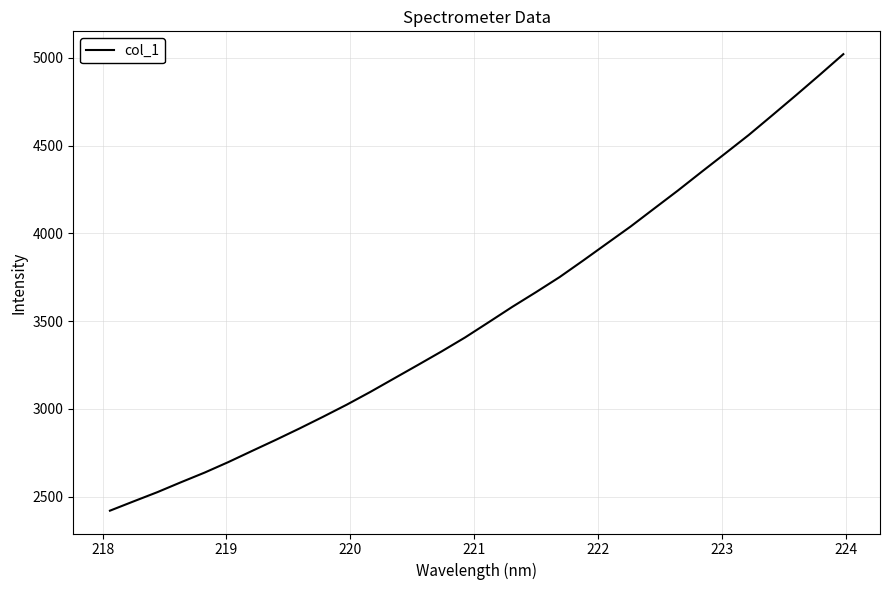

What is the smallest value displayed?

2420.1